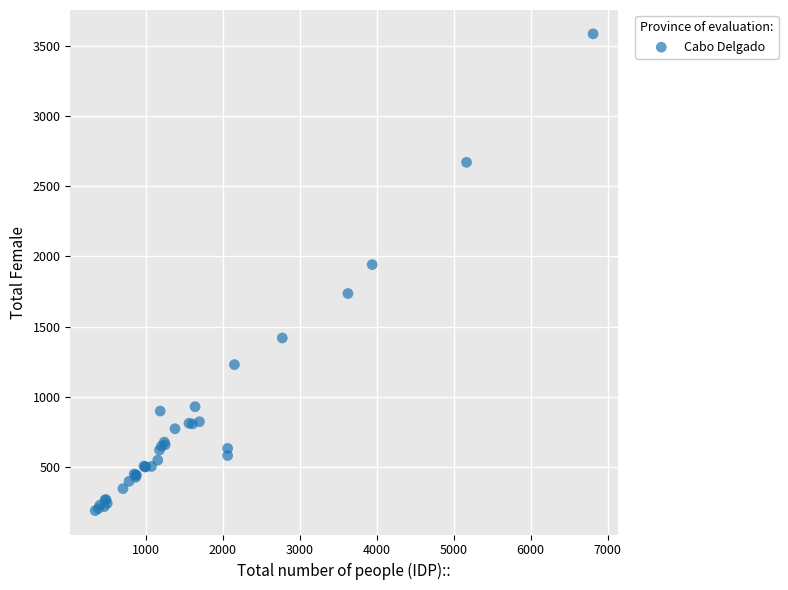

What Y value in the scatter plot is closest to 1887?

1942